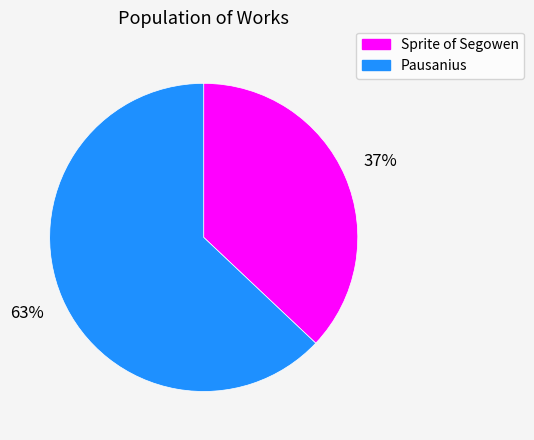

To the nearest percent, what is the average slice percentage?

50%